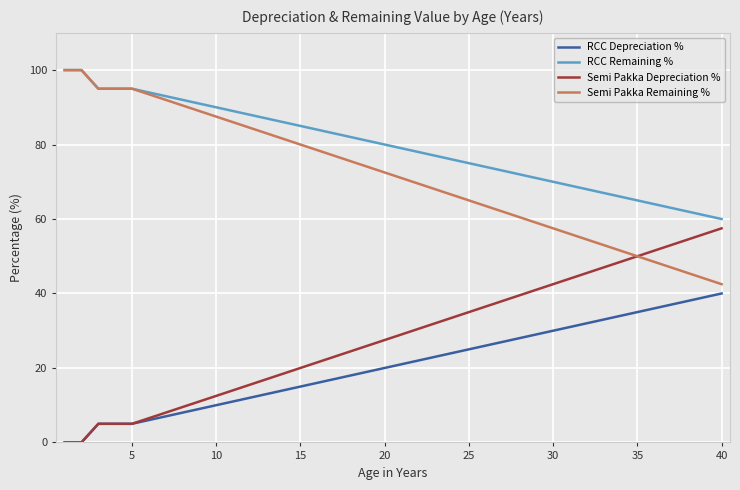

True or false: RCC Depreciation % and Semi Pakka Remaining % intersect in this chart.

False